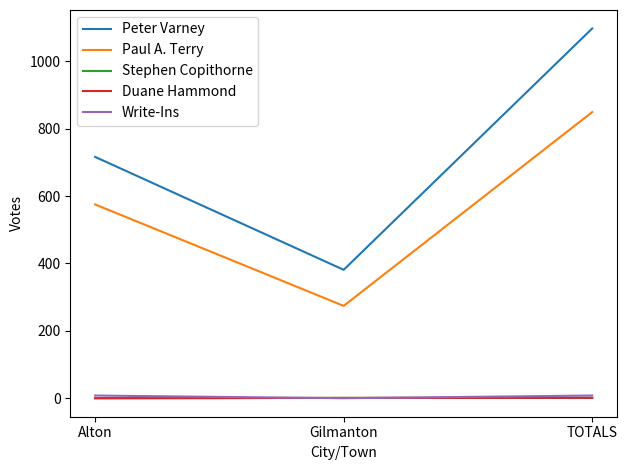

The value of Peter Varney at Alton is 336. True or false?

False